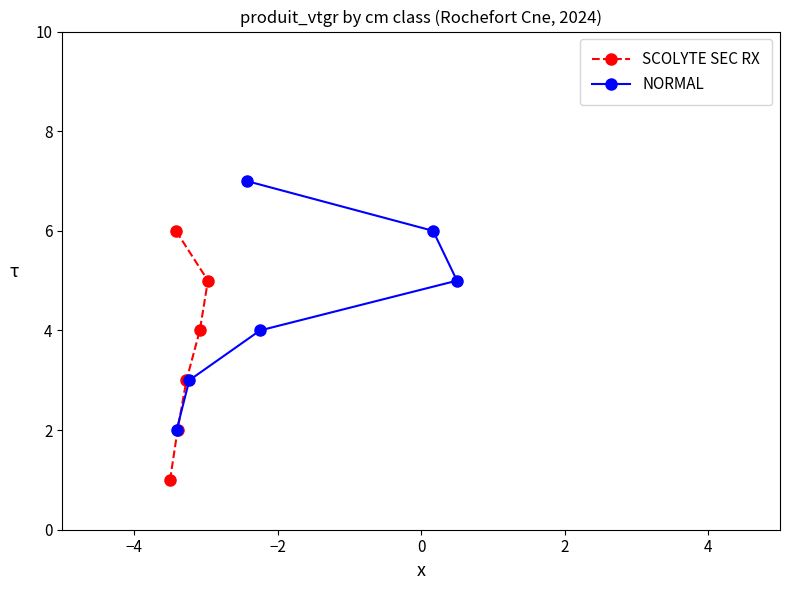

List the series in order of their overall mean, highest first.

NORMAL, SCOLYTE SEC RX